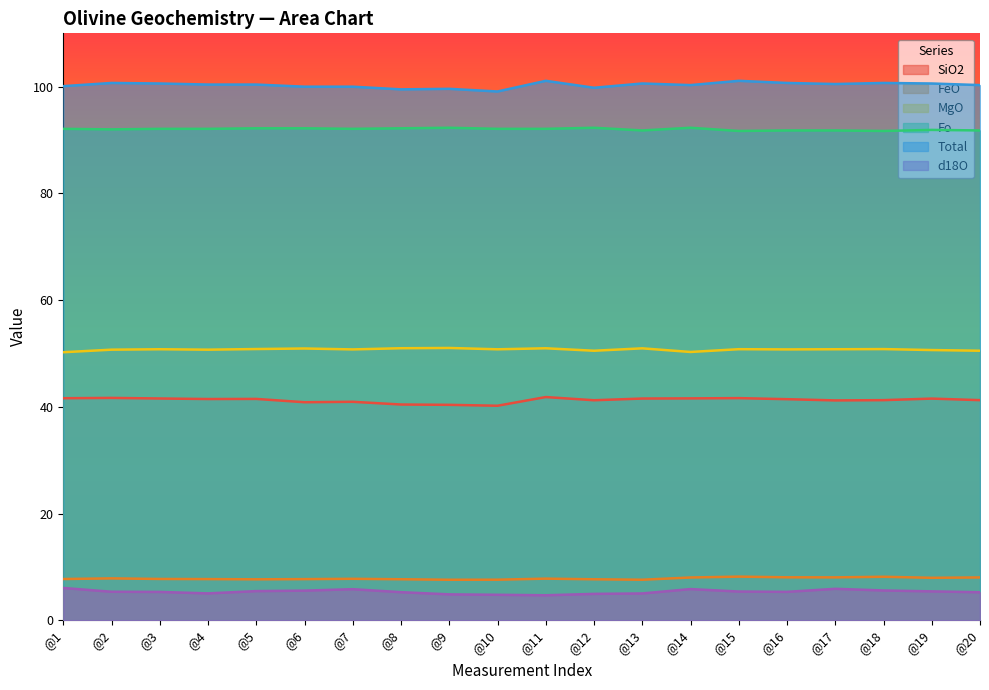

At which label is Fo closest to 92?

@2